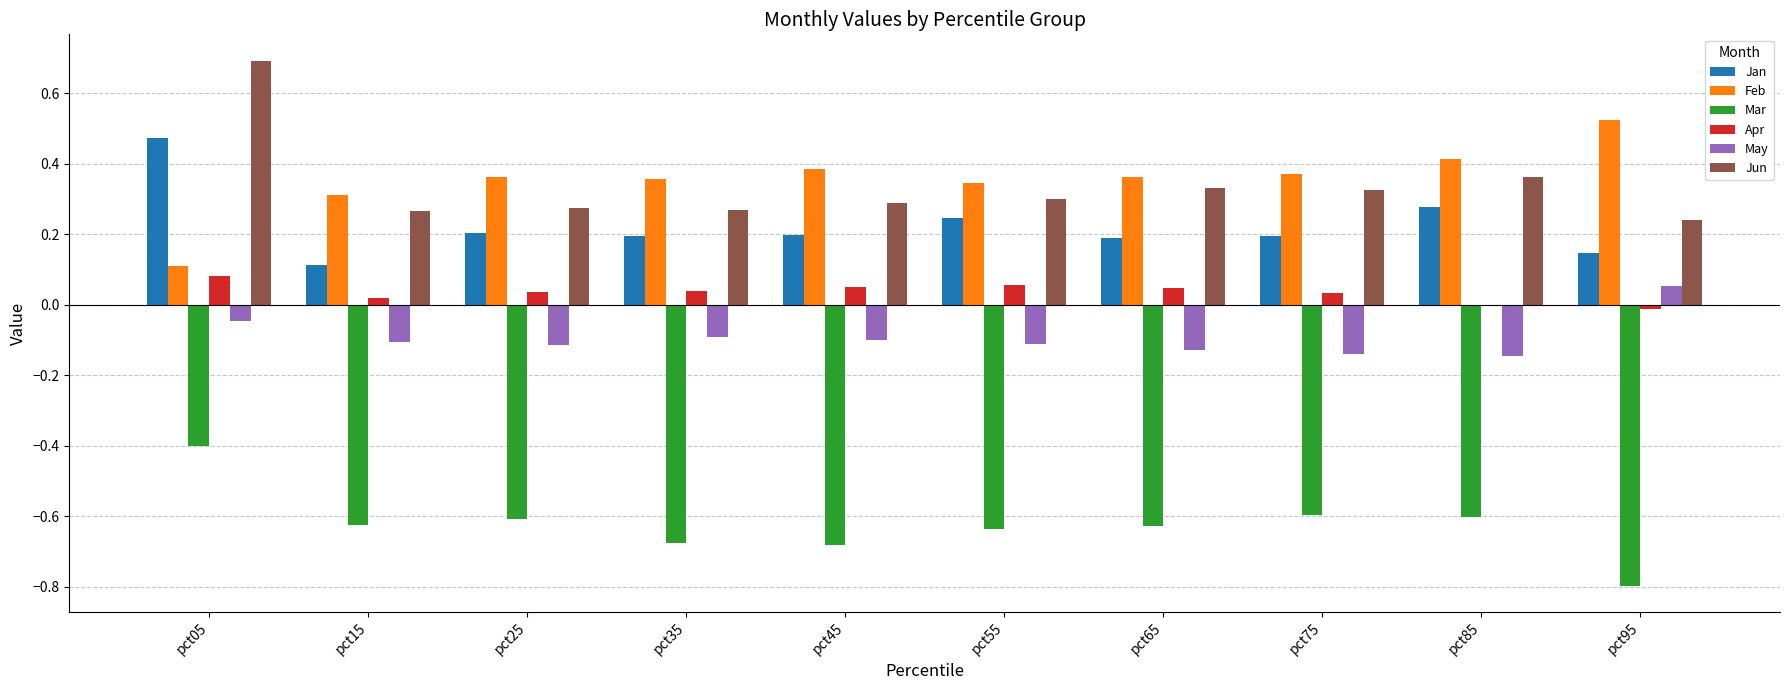

The value of May at pct25 is -0.1. True or false?

True